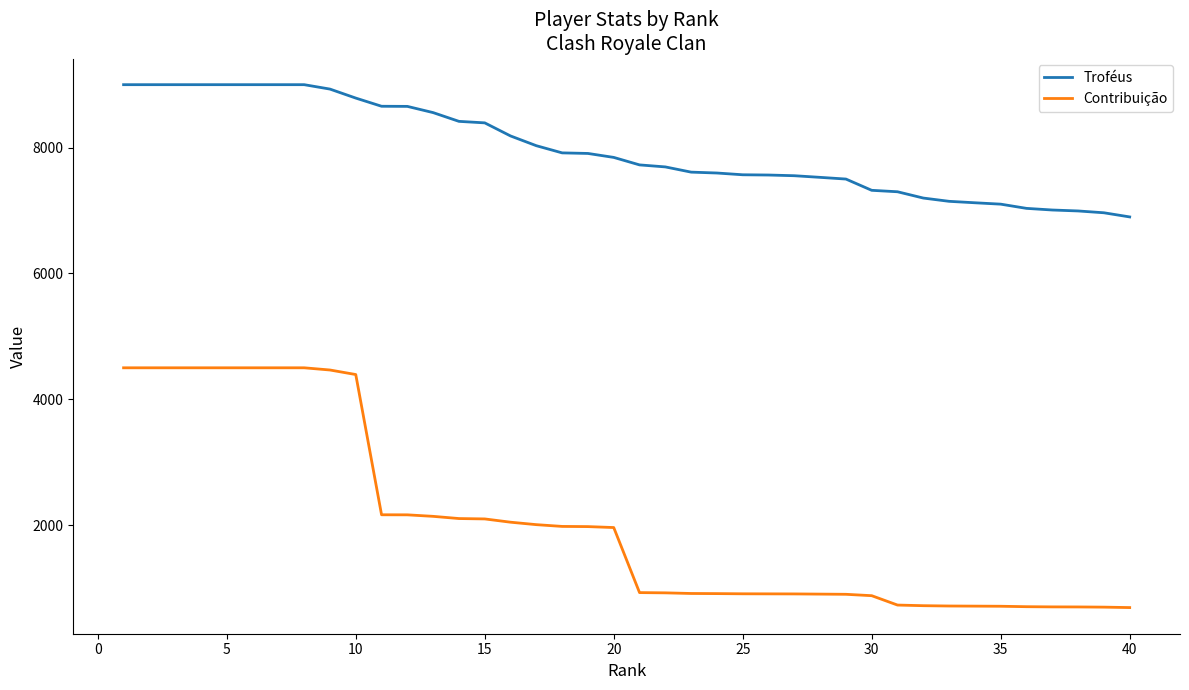

Count the number of data series in this chart.

2